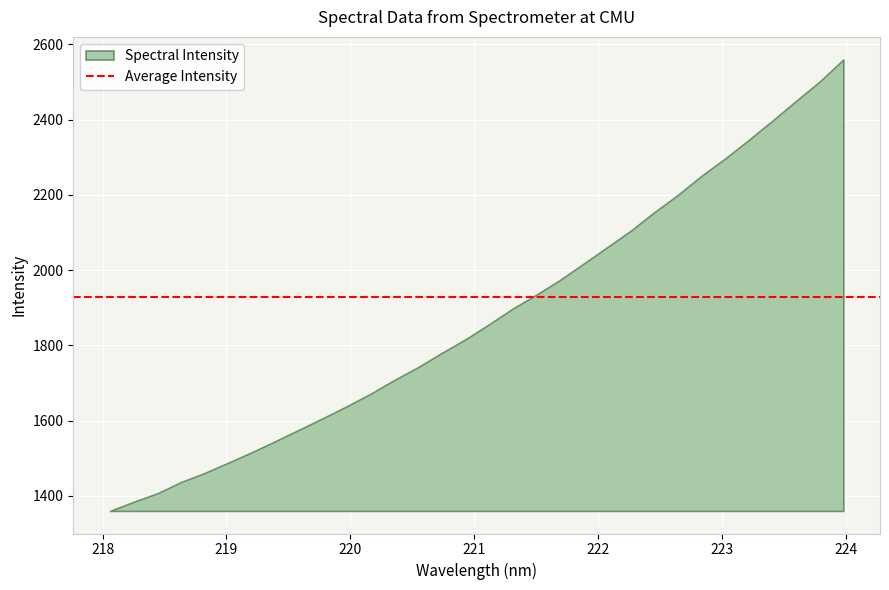

Between 219.9712 and 220.1623, which is larger?

220.1623